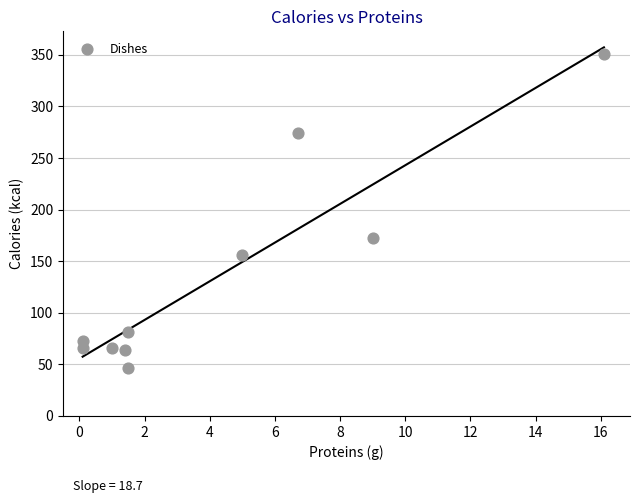

What is the average Y value?

135.1